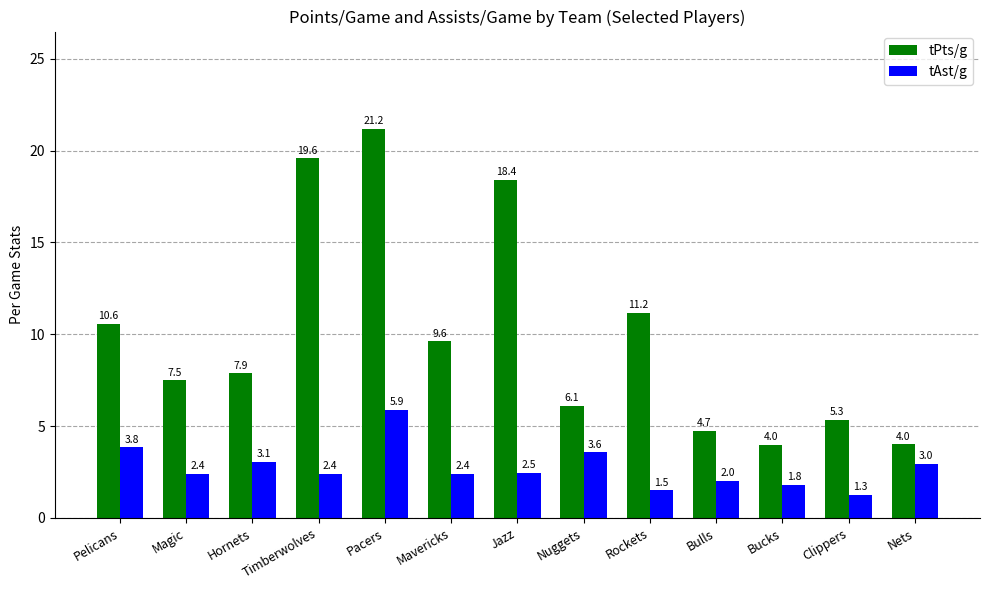

What position from the left is Jazz?

7